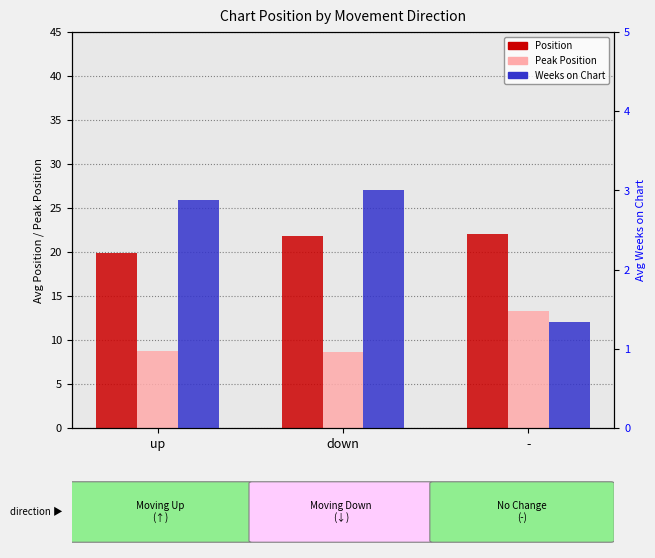

Is it true that Peak Position equals 15.2 at down?

False